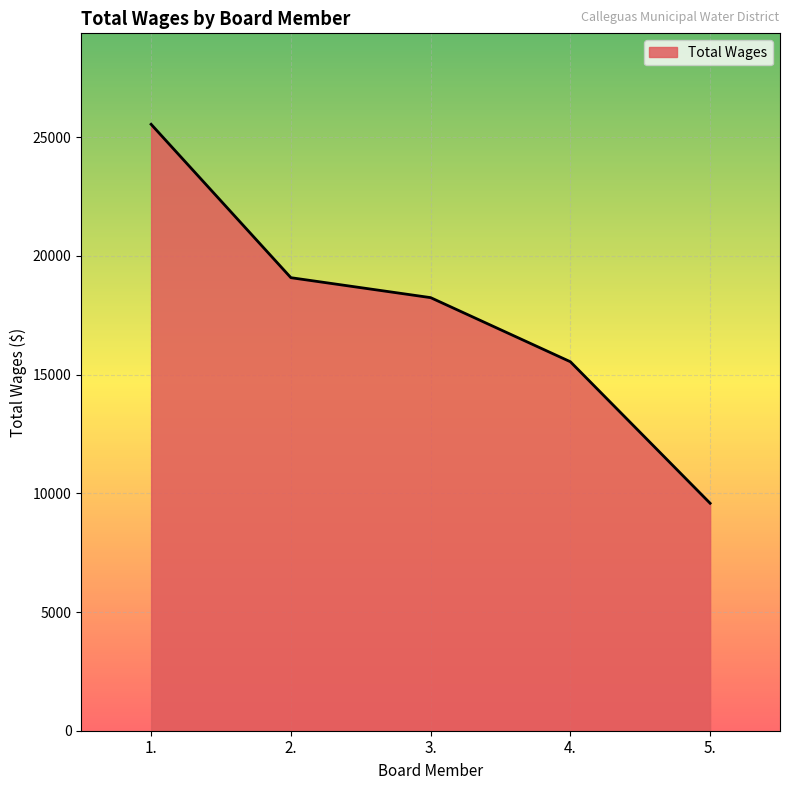

Where does the data first go above 18240?

1.